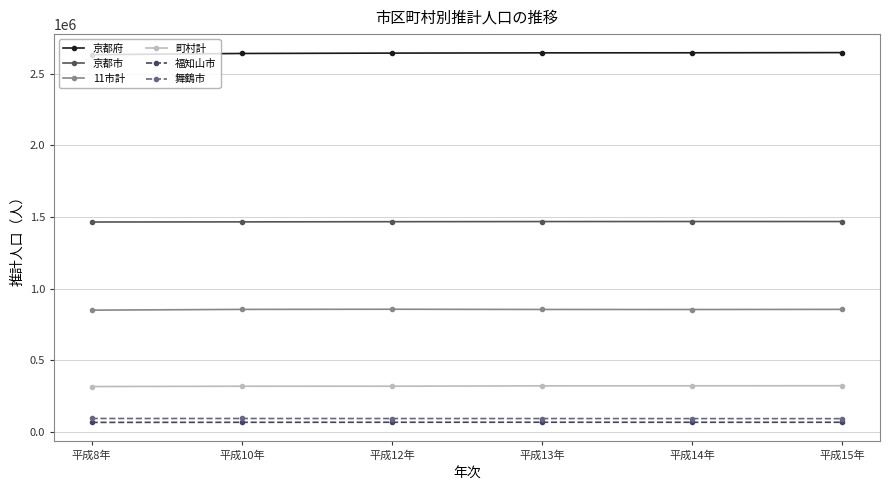

What is the lowest value of the 町村計 series?

317271